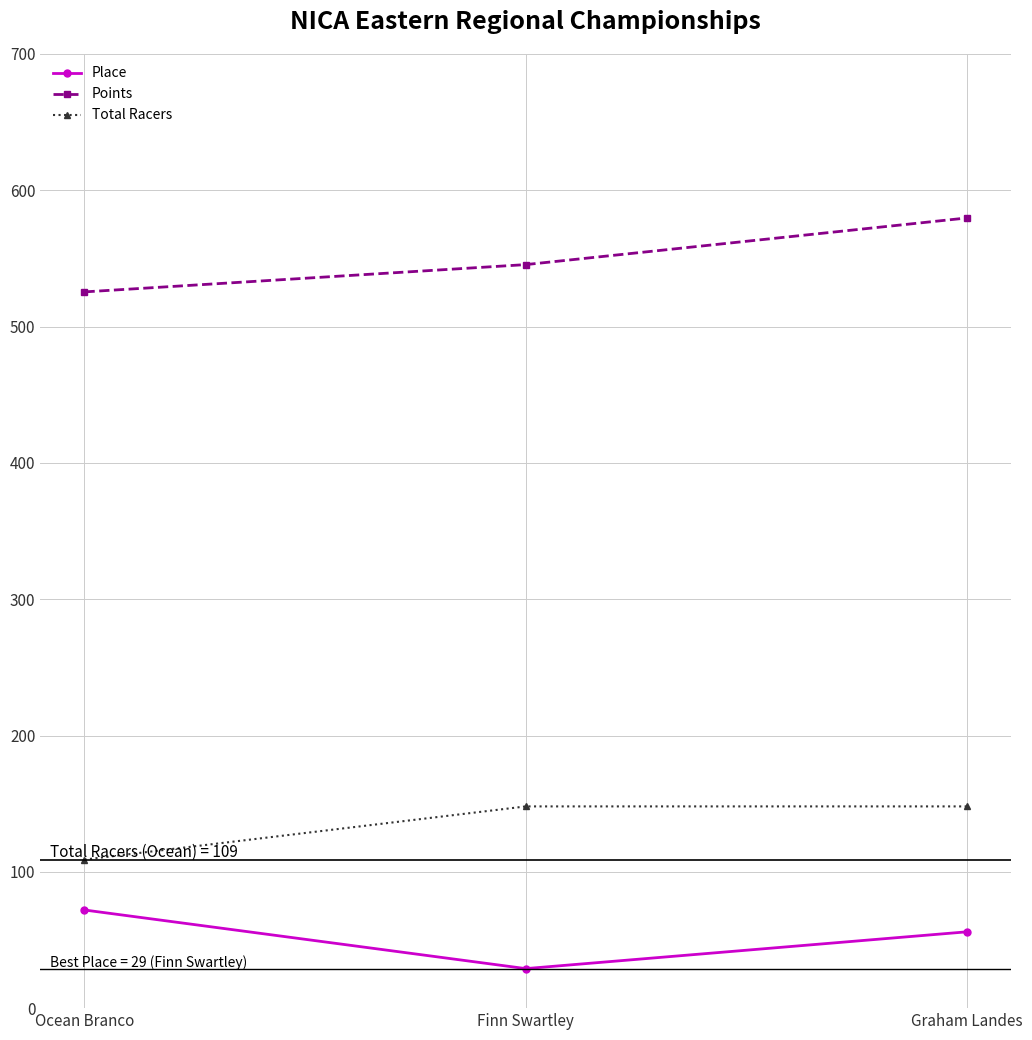

What is the difference between the highest and lowest values at Graham Landes?

523.7